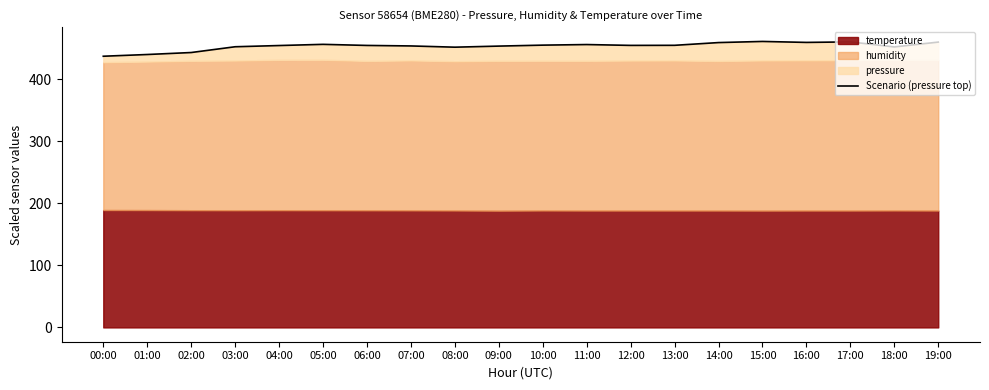

Does the chart display data point markers on the line(s)?

No